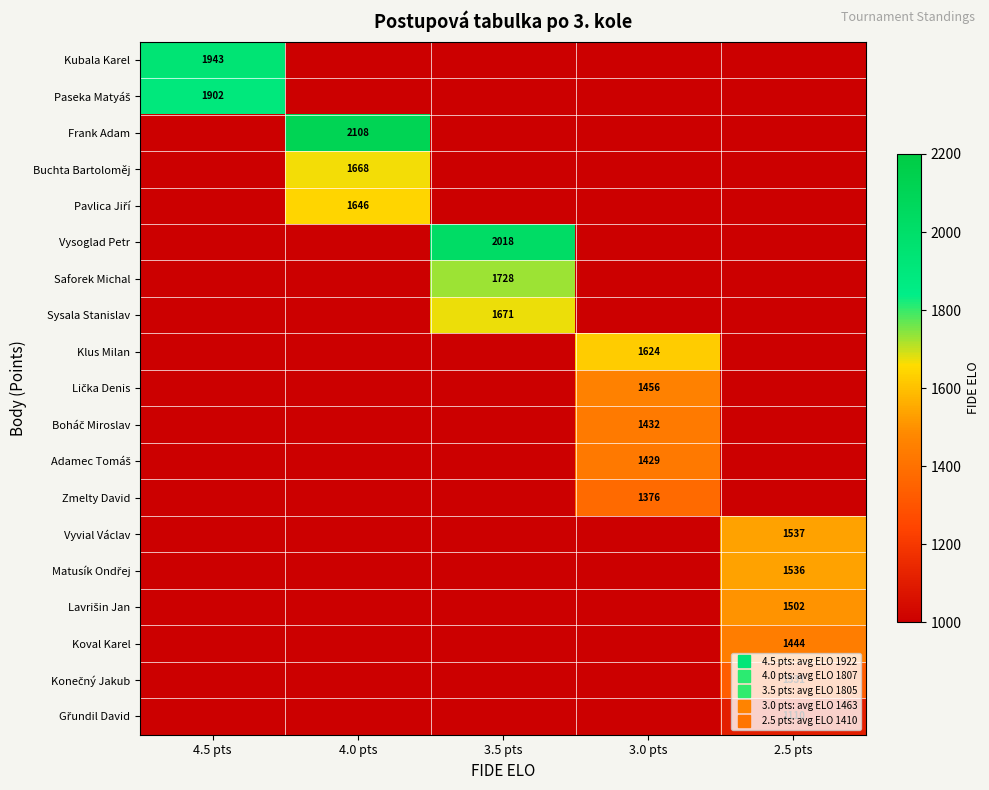

What is the total value across all series at 3.0 pts?

7317